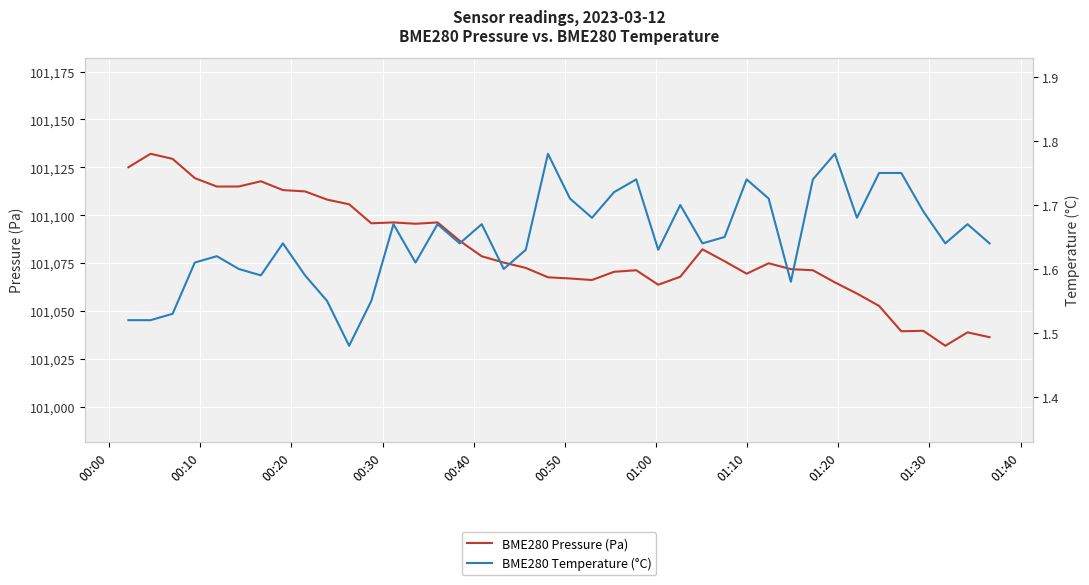

True or false: BME280 Temperature (°C) has more than 0 interior local peaks.

True